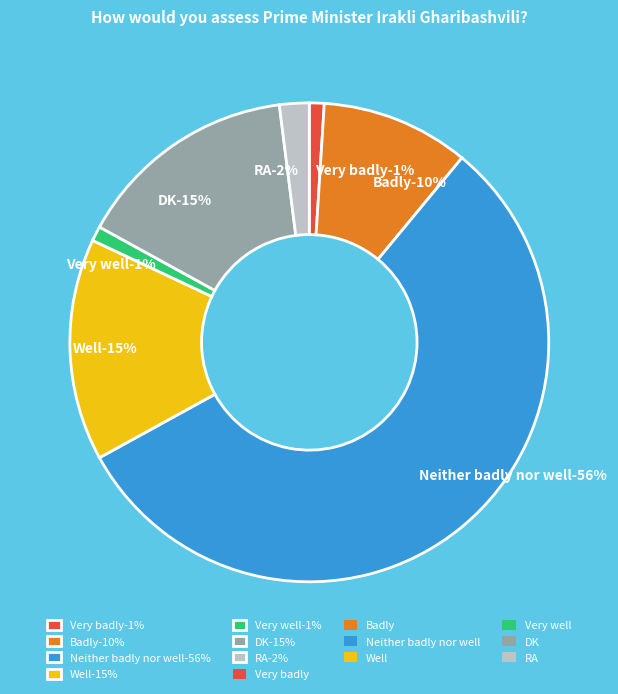

How much of the chart is everything except Badly?

90.0%